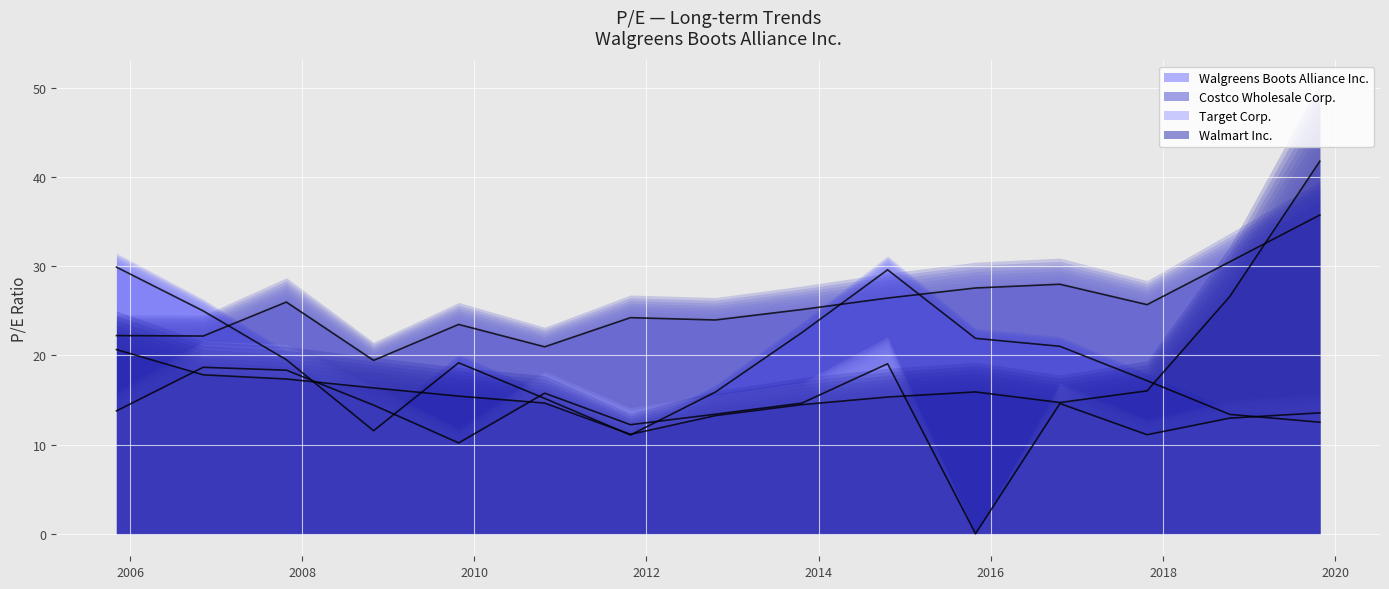

List the labels in order of Costco Wholesale Corp. value, smallest first.

2008-10-30, 2010-10-26, 2006-11-07, 2005-11-04, 2009-10-26, 2012-10-19, 2011-10-25, 2013-10-21, 2017-10-25, 2007-10-26, 2014-10-20, 2015-10-28, 2016-10-20, 2018-10-11, 2019-10-28